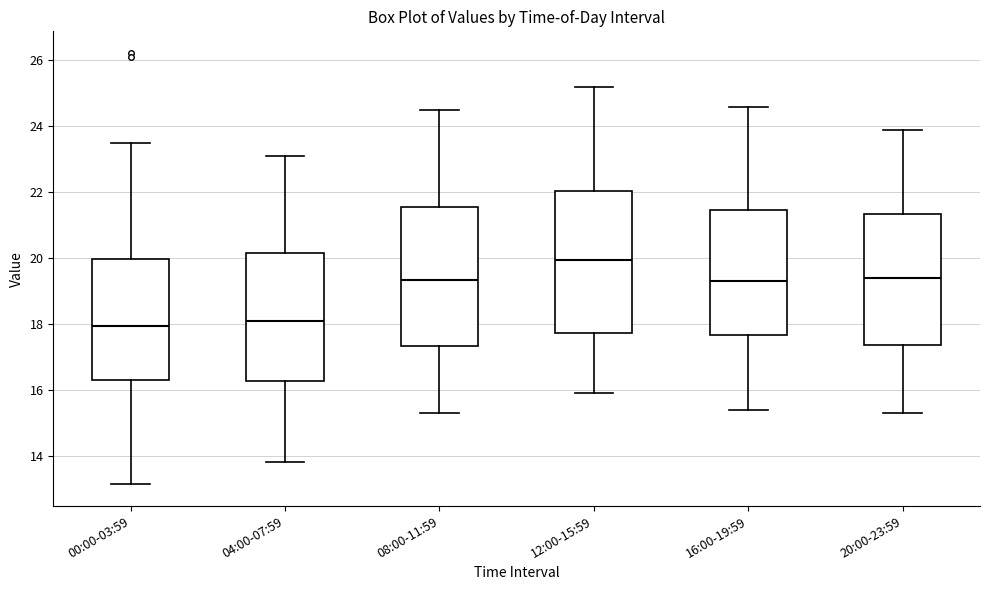

Reading left to right, read every box against the y-axis: the position of its median line, the range the box covers, and the ends of its whiskers. The values are not printed on the chart, so give them approximately, as read against the axis.

00:00-03:59: median 18.0, box 16.2 to 20.0, whiskers 13.2 to 23.4
04:00-07:59: median 18.2, box 16.2 to 20.2, whiskers 13.8 to 23.2
08:00-11:59: median 19.4, box 17.4 to 21.6, whiskers 15.4 to 24.6
12:00-15:59: median 20.0, box 17.8 to 22.0, whiskers 16.0 to 25.2
16:00-19:59: median 19.4, box 17.6 to 21.4, whiskers 15.4 to 24.6
20:00-23:59: median 19.4, box 17.4 to 21.4, whiskers 15.4 to 24.0